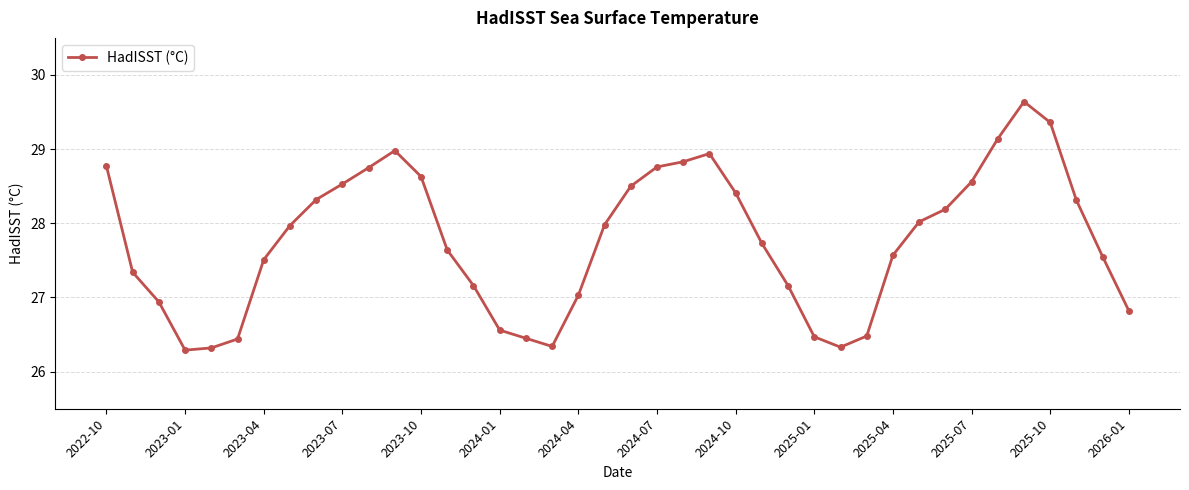

What is the difference between the second highest and minimum values?

3.1